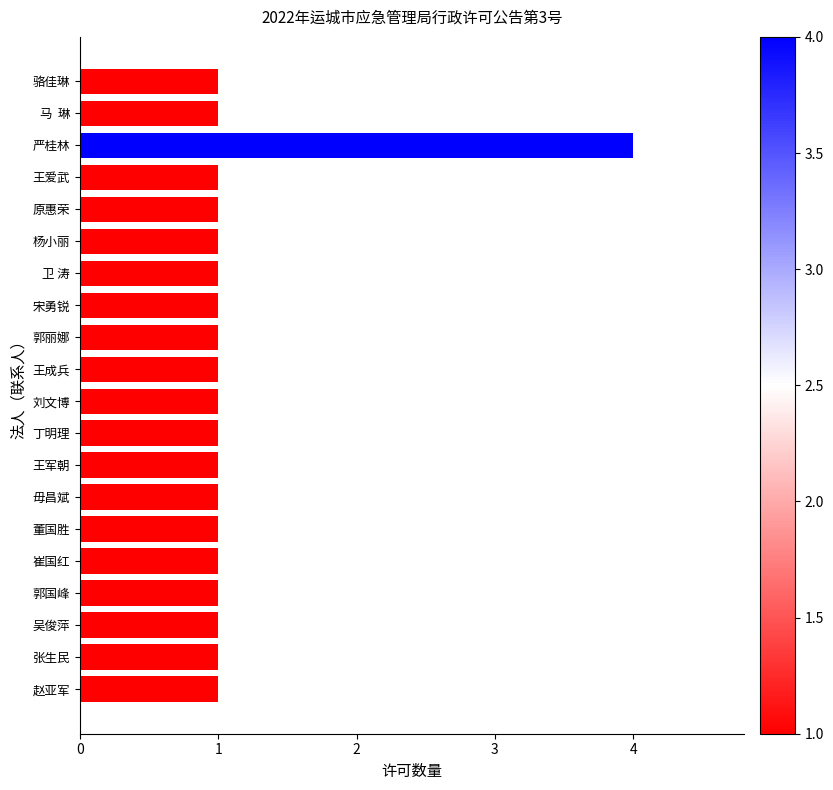

At which category does the chart reach its peak across all series?

严桂林